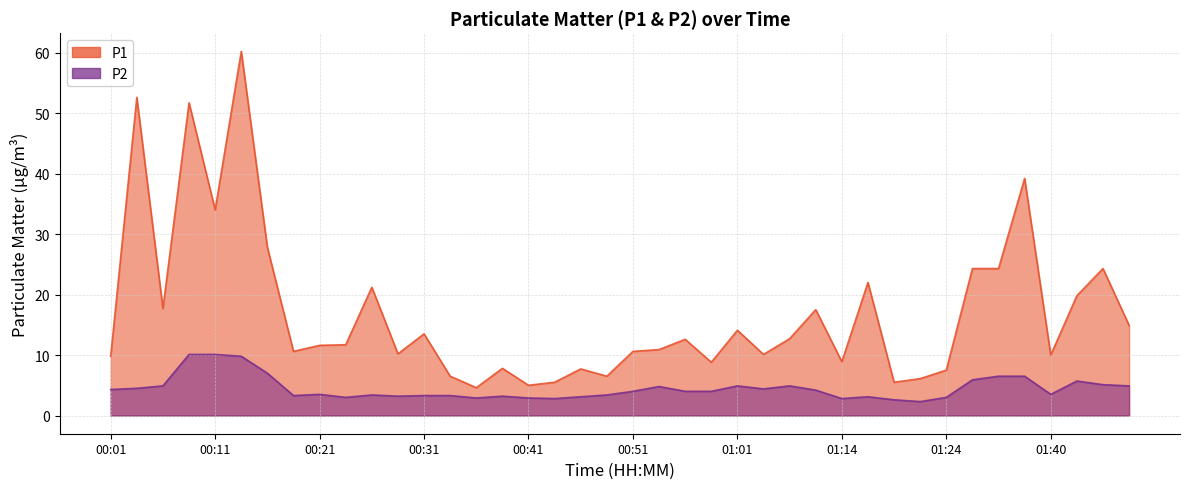

Rank the series at 00:48 from highest to lowest value.

P1, P2